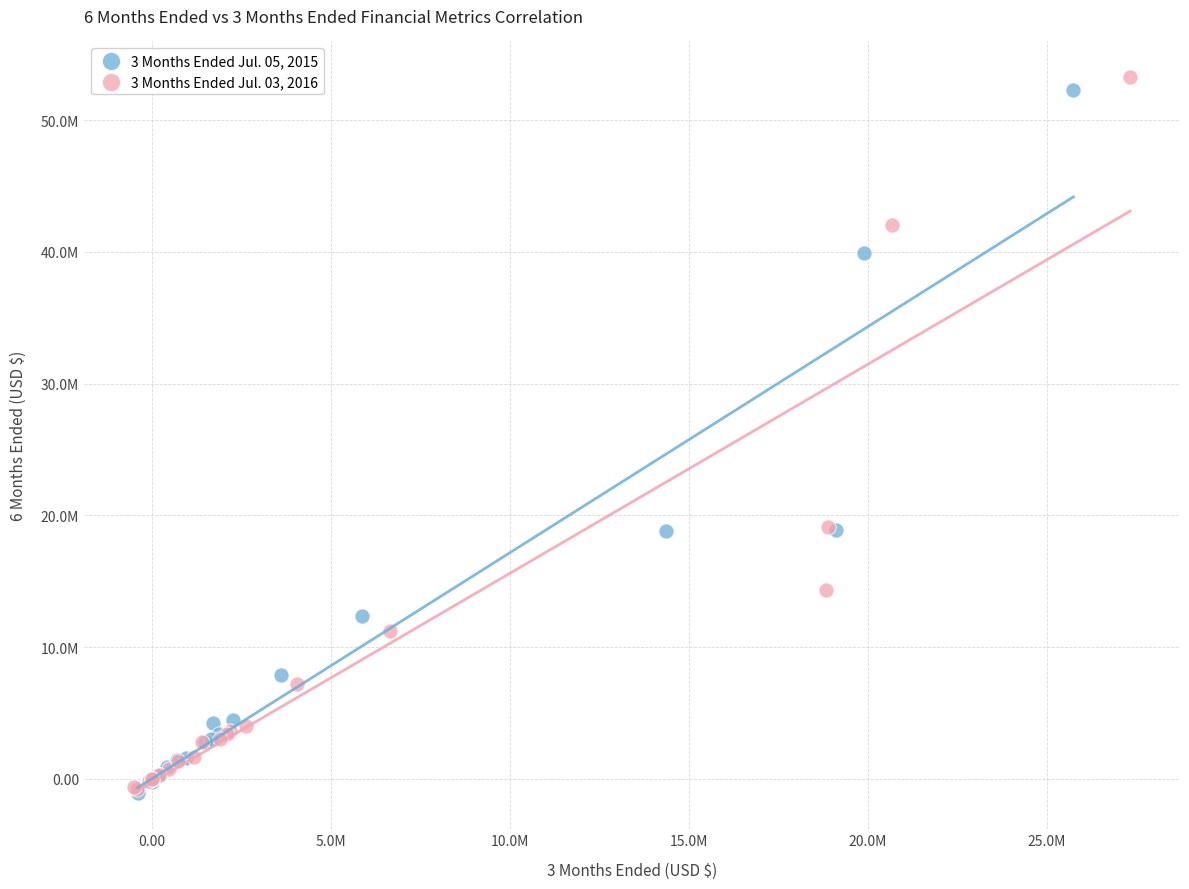

Which series has the largest Y range (max minus min)?

3 Months Ended Jul. 03, 2016